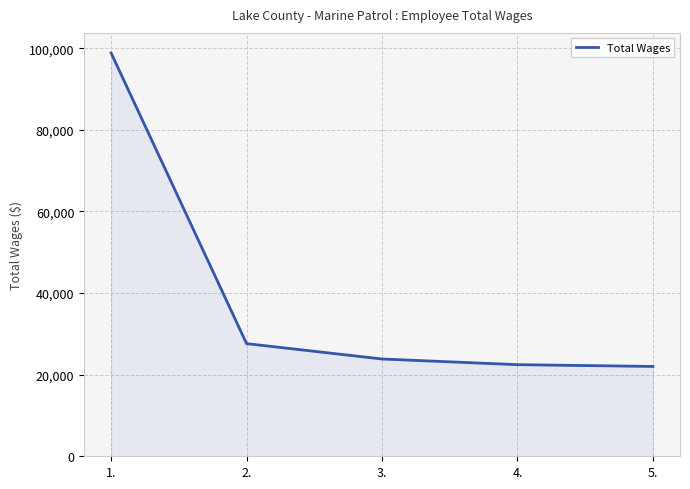

The value at 3. is 13888. True or false?

False